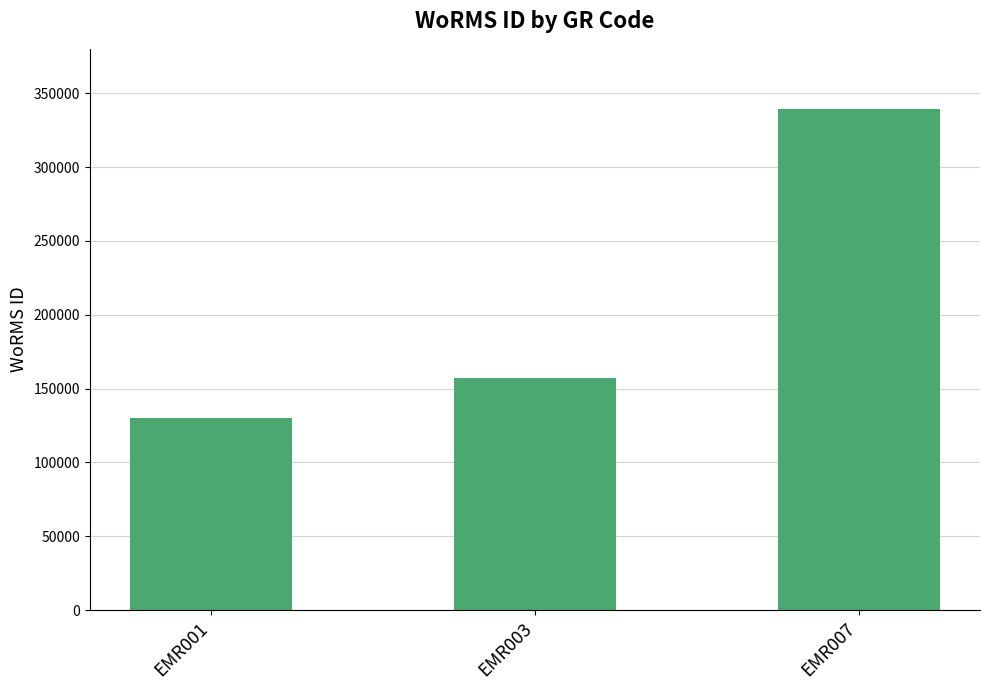

What is the greatest value displayed?

339374